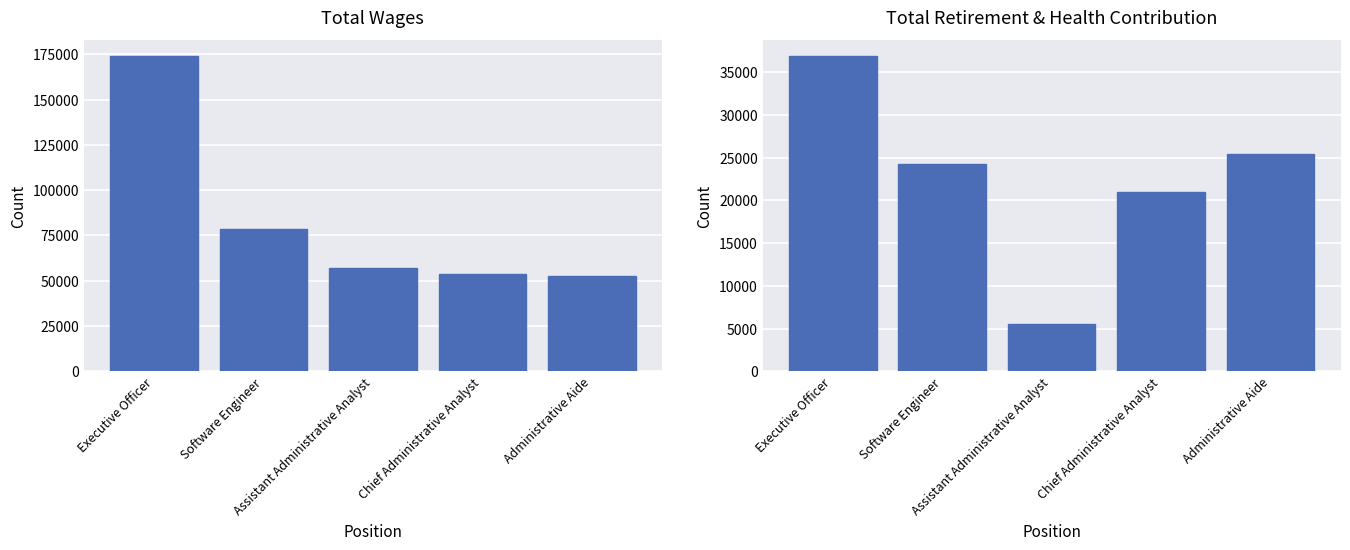

Does the chart contain any negative values?

No